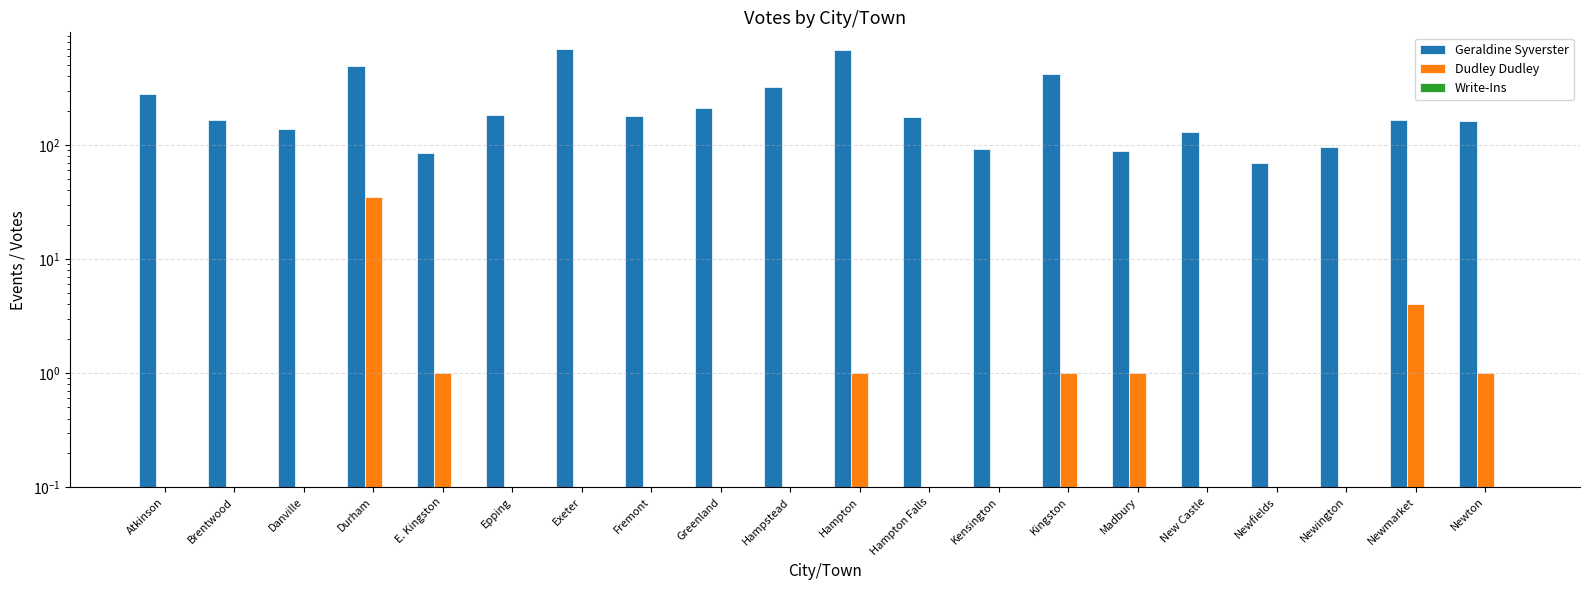

How many bars are there in total?

60